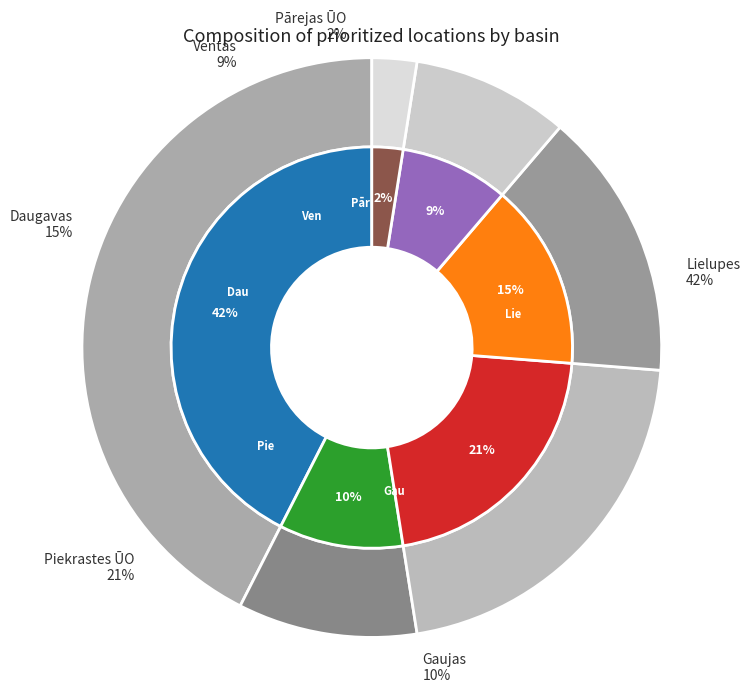

Which category has the biggest portion of the pie?

Lielupes